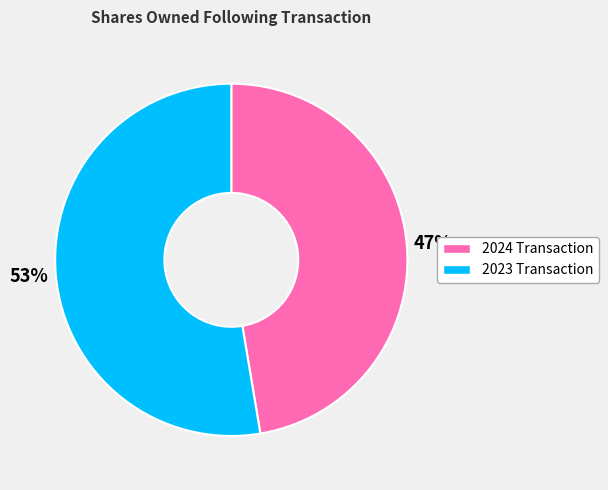

To the nearest percent, what is the average slice percentage?

50%